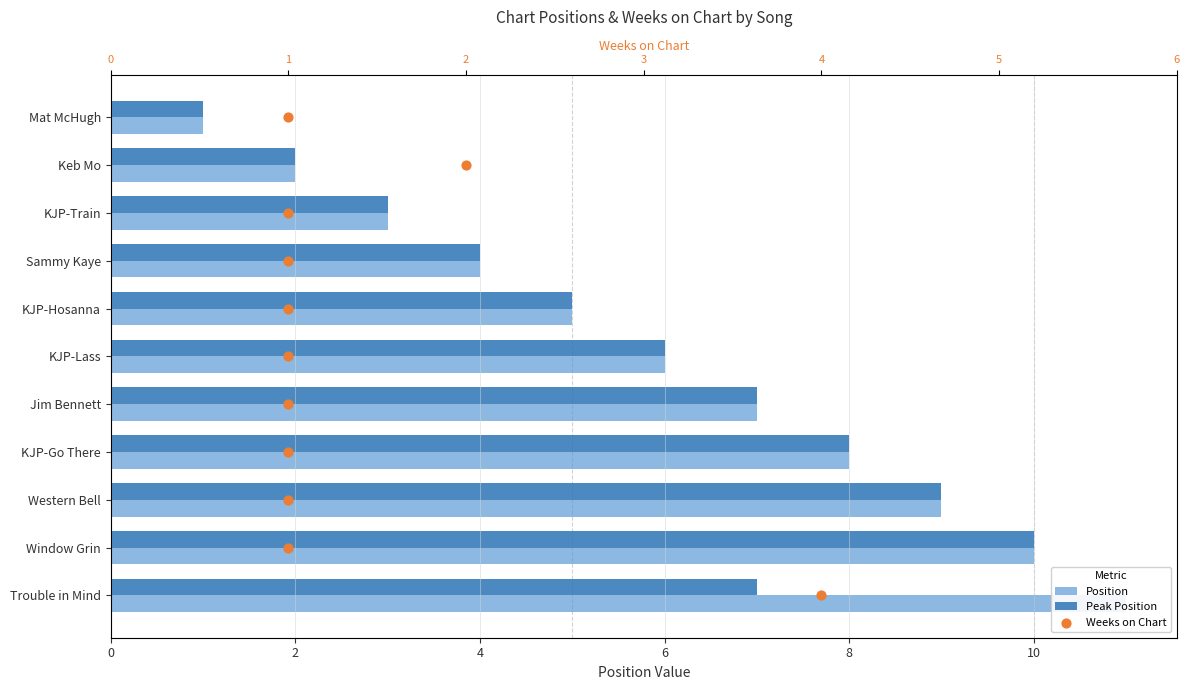

Which series reaches the maximum Y coordinate?

Position